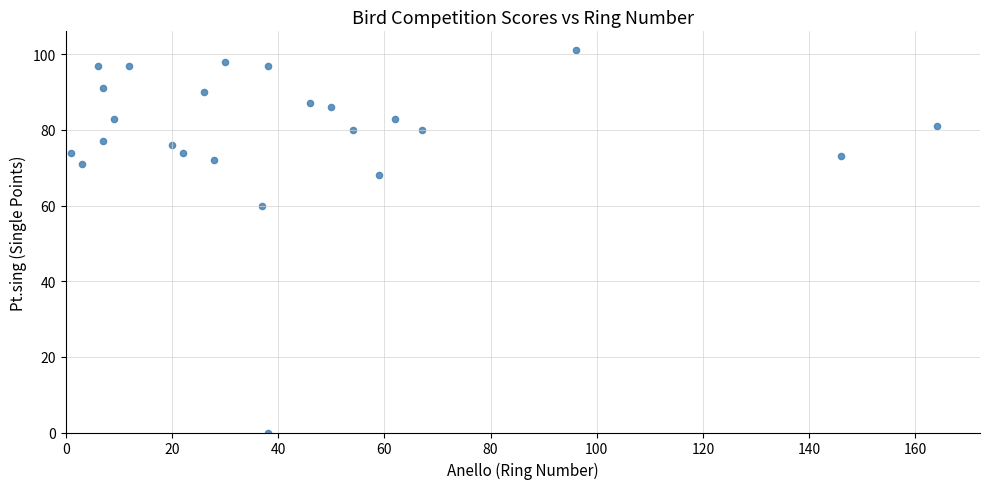

What Y value in the scatter plot is closest to 50?

60